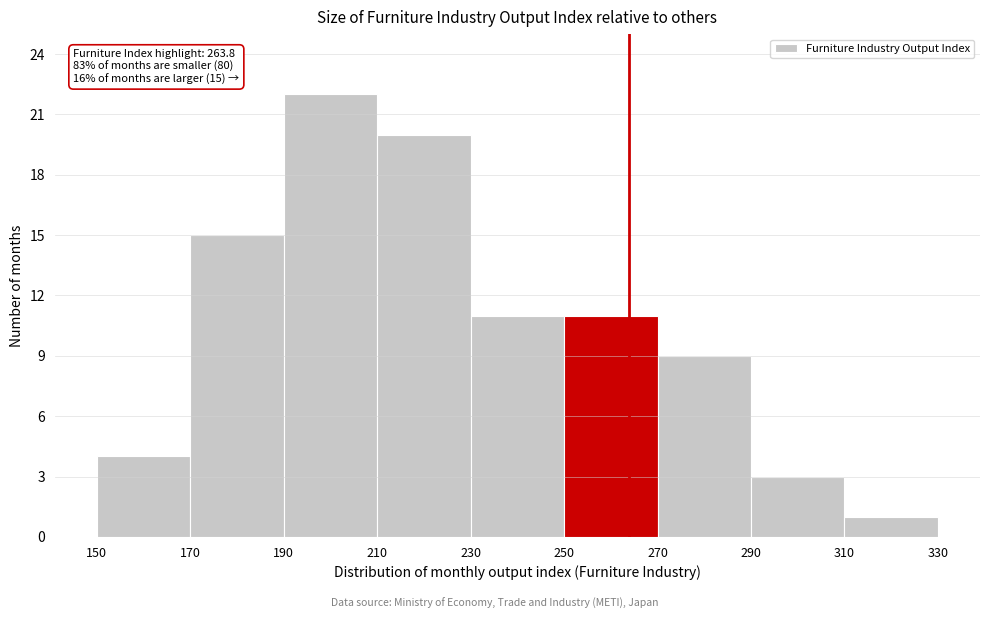

Which range on the x-axis has the tallest bar?

190 to 210